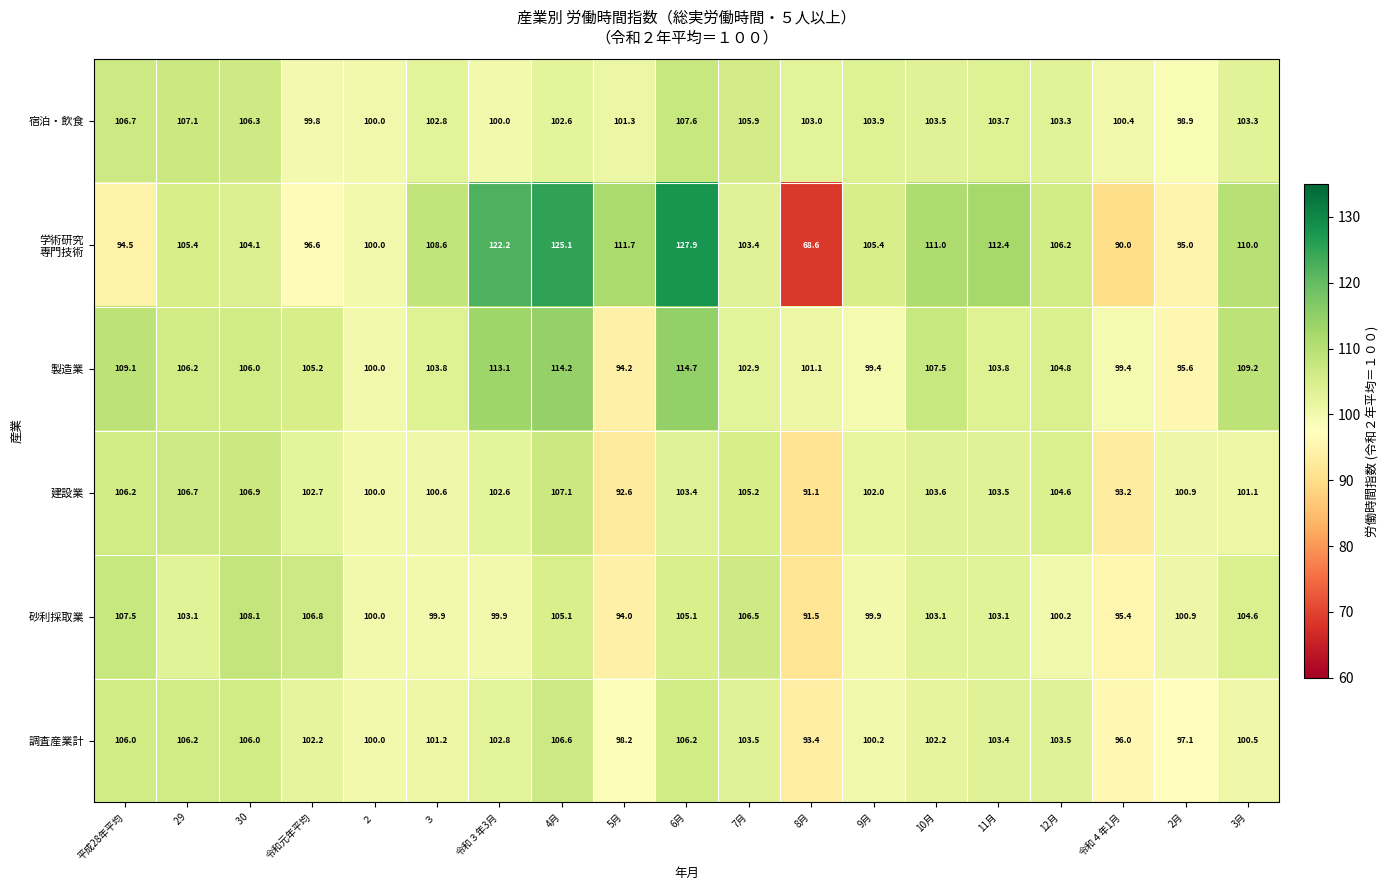

What is the sum of the 宿泊・飲食 values at 3月 and 令和４年1月?

203.7